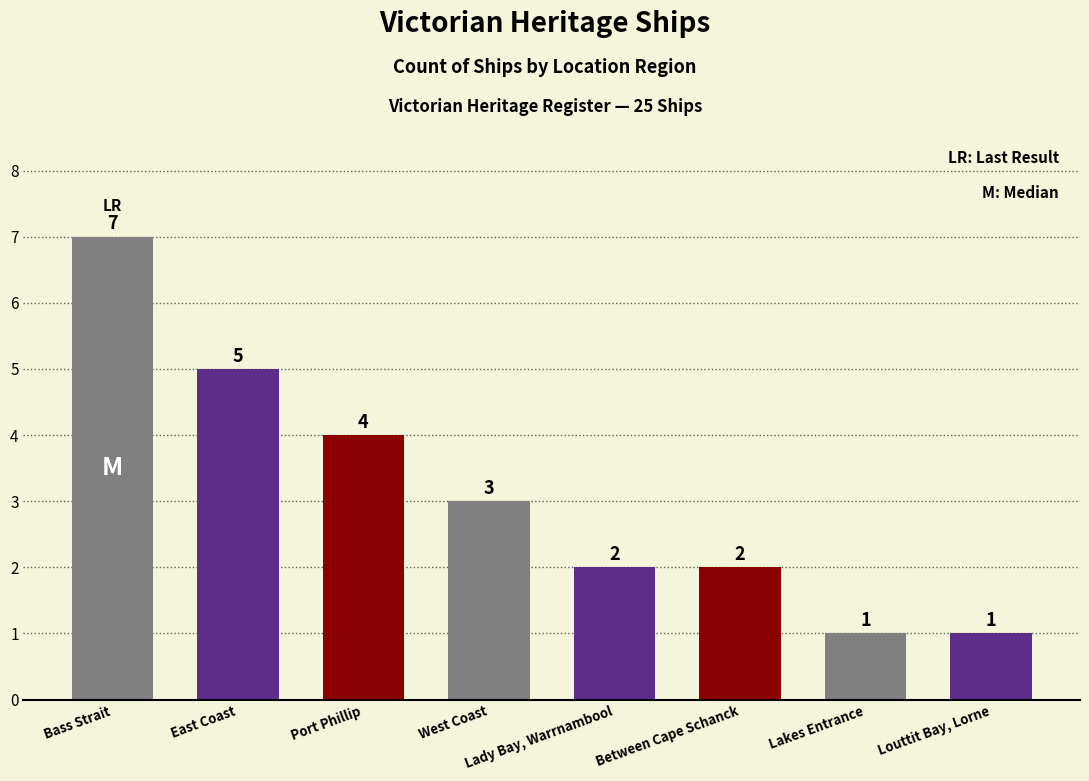

What is the difference between the second highest and second lowest values?

4